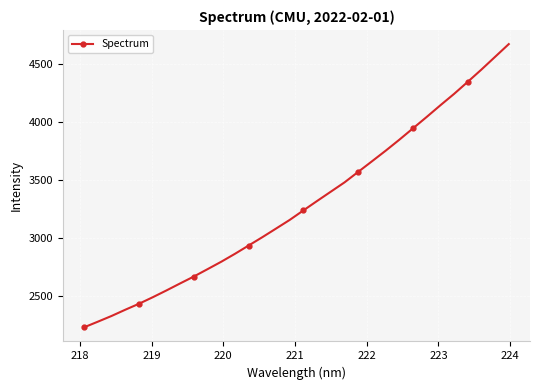

What is the greatest value displayed?

4674.7